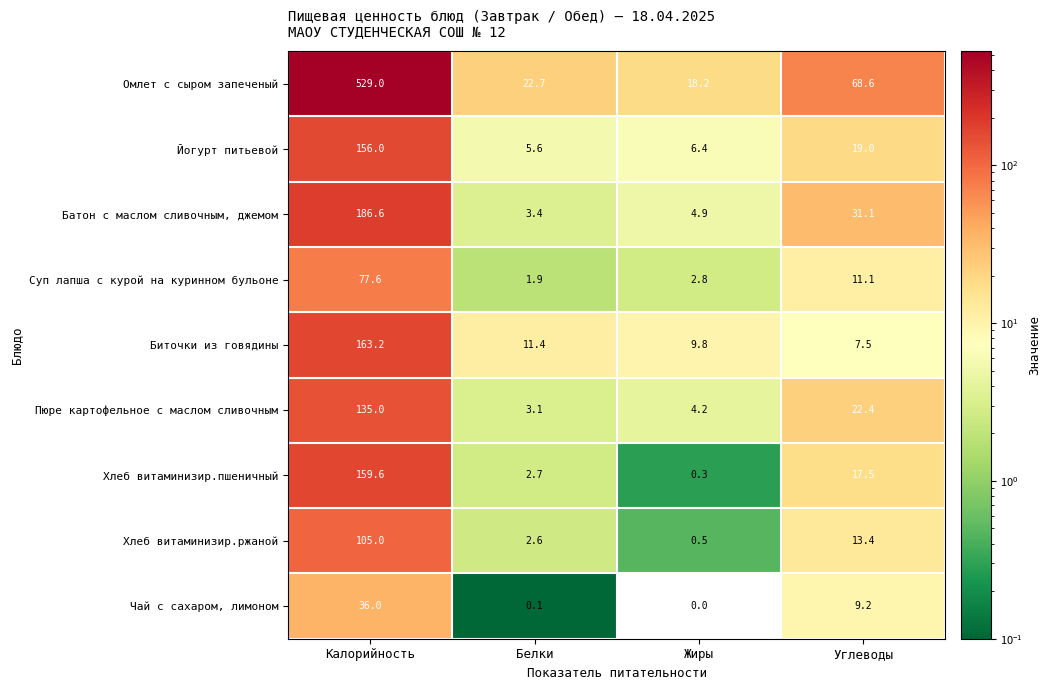

Between Калорийность and Белки, which series saw the biggest shift?

Омлет с сыром запеченый